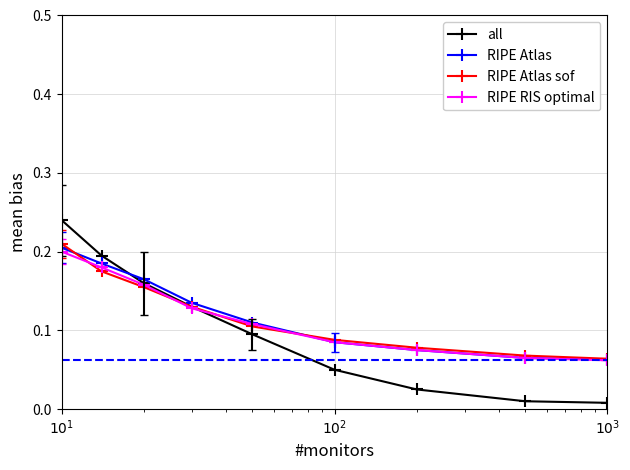

At how many categories does at least one series exceed 0?

9